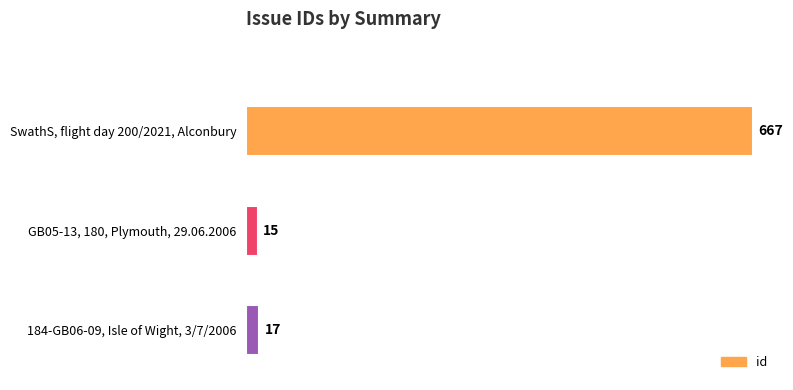

Is it true that the value at 184-GB06-09, Isle of Wight, 3/7/2006 is 17?

True